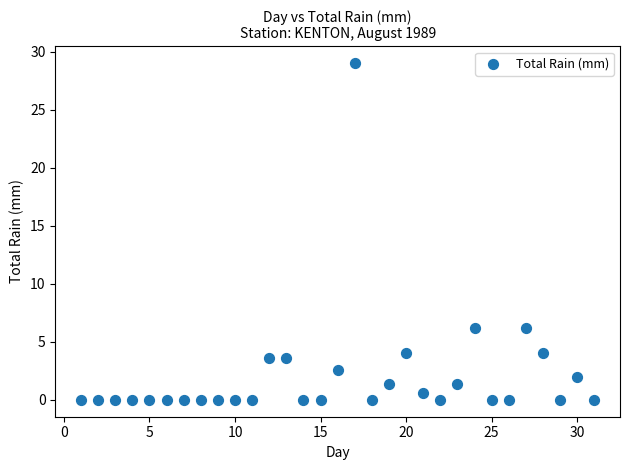

What is the range of Y values (max minus min)?

29.0